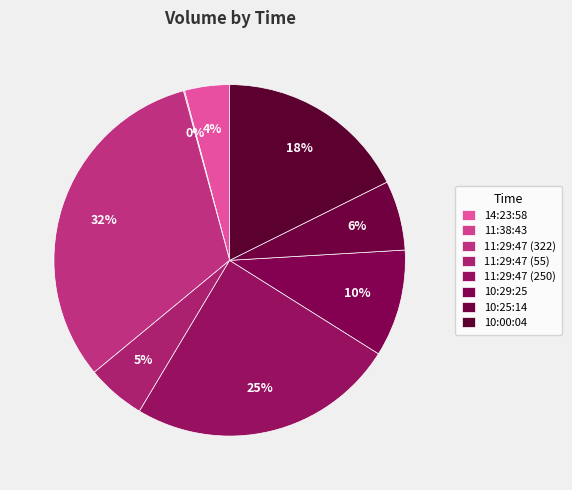

Does 11:29:47 (322) account for over 50% of the chart?

No